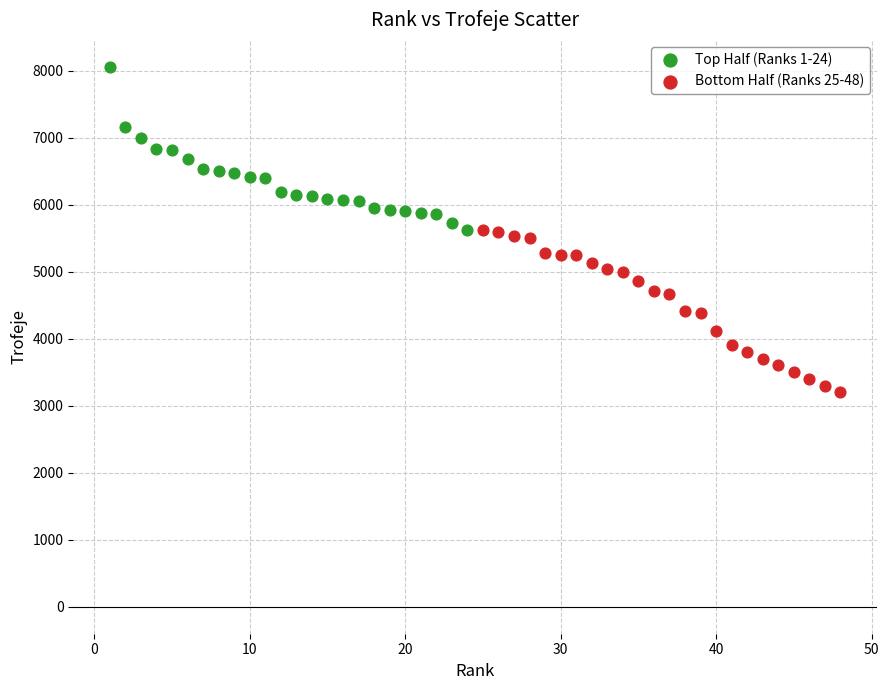

Which series reaches the minimum Y coordinate?

Bottom Half (Ranks 25-48)